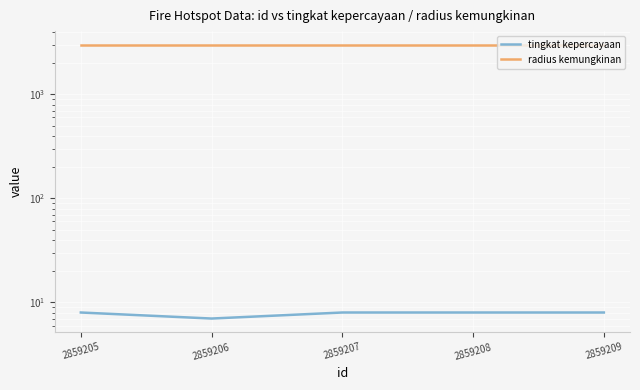

How many lines are shown in the chart?

2